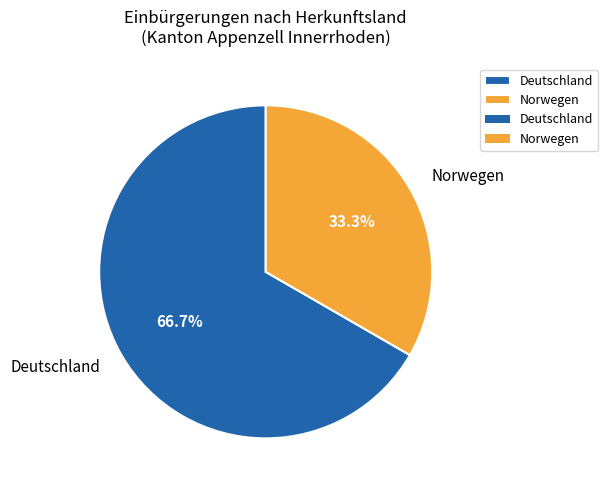

To the nearest percent, what is the difference between the Norwegen and Deutschland slice percentages?

33%